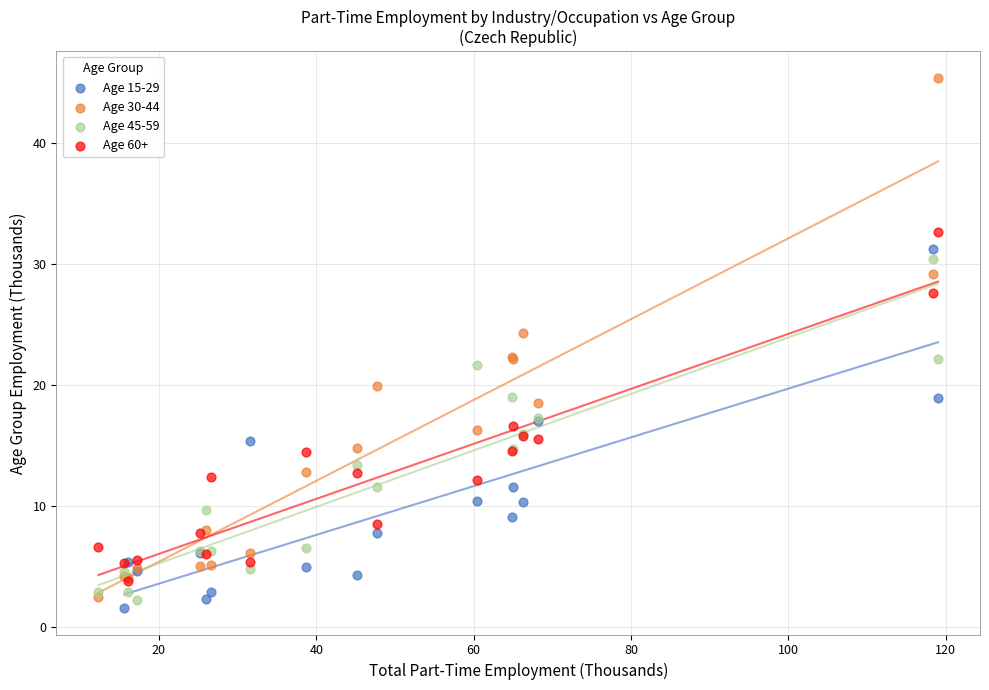

Which series has the widest spread of Y values?

Age 30-44